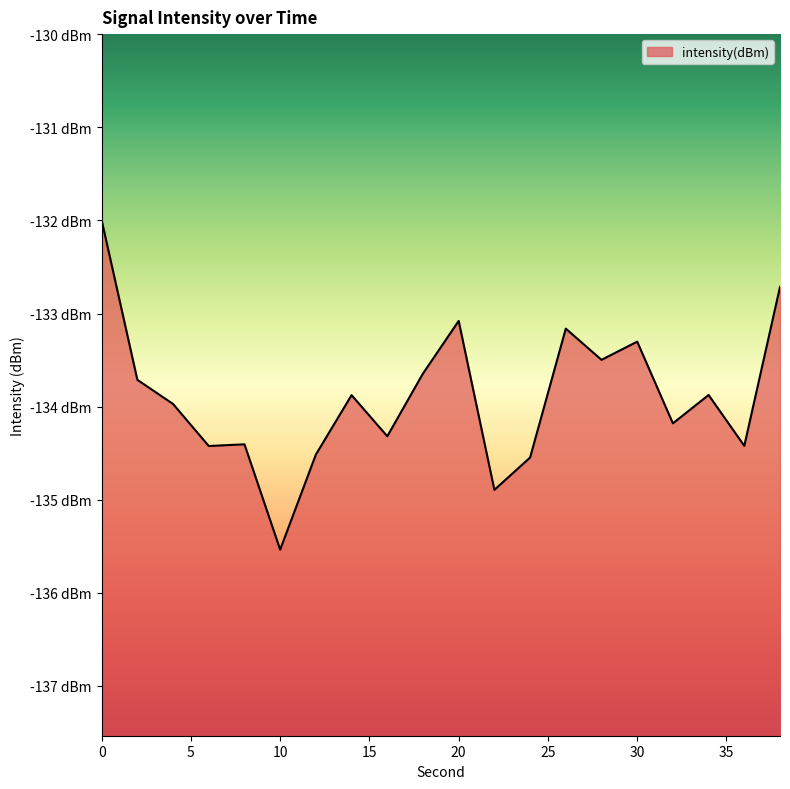

What is the change in value from 0 to 38?

-0.7